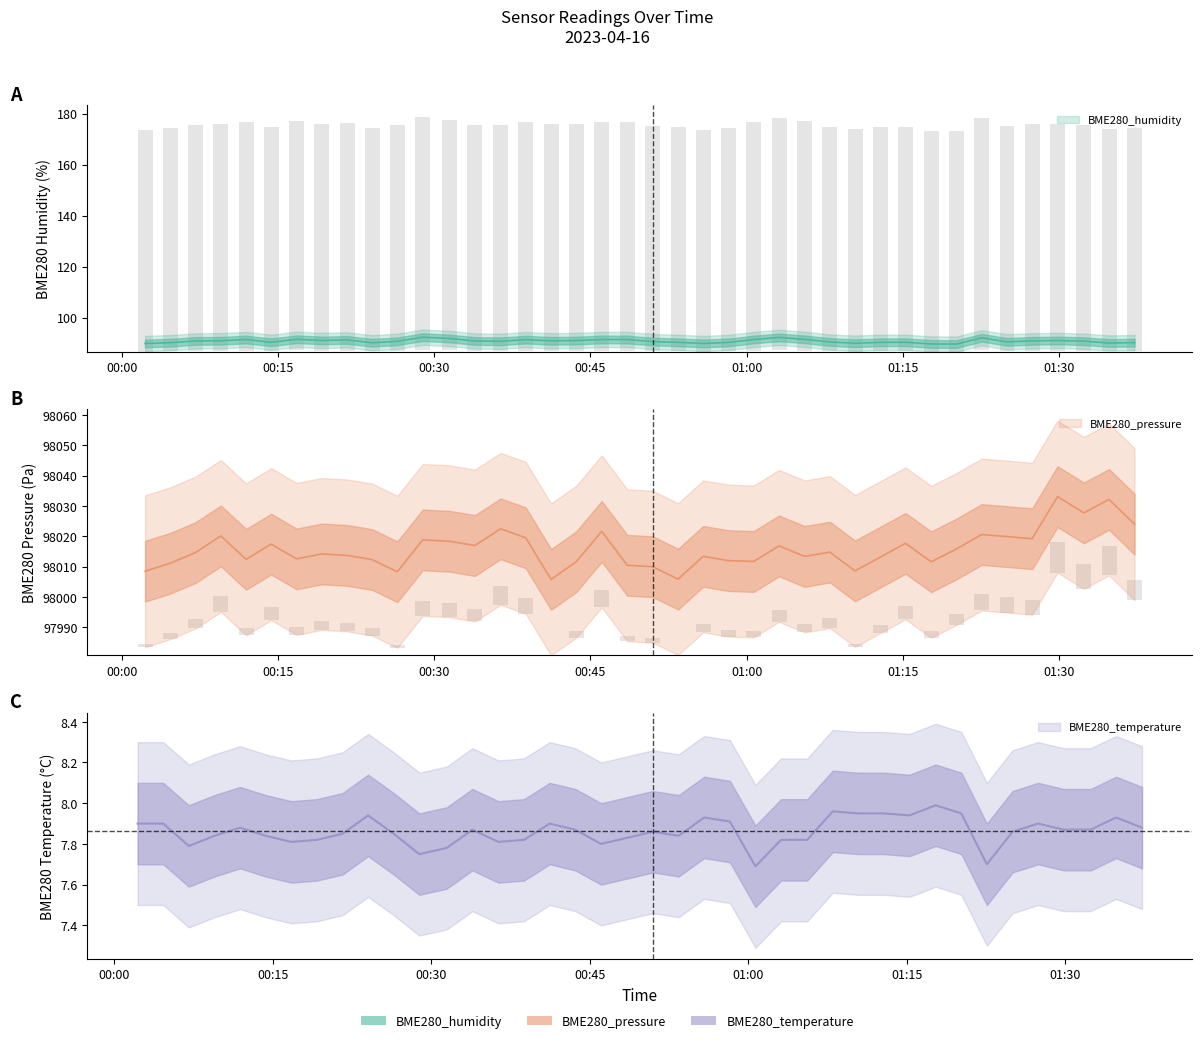

What are all the series names shown in the legend?

BME280_humidity, BME280_pressure, BME280_temperature